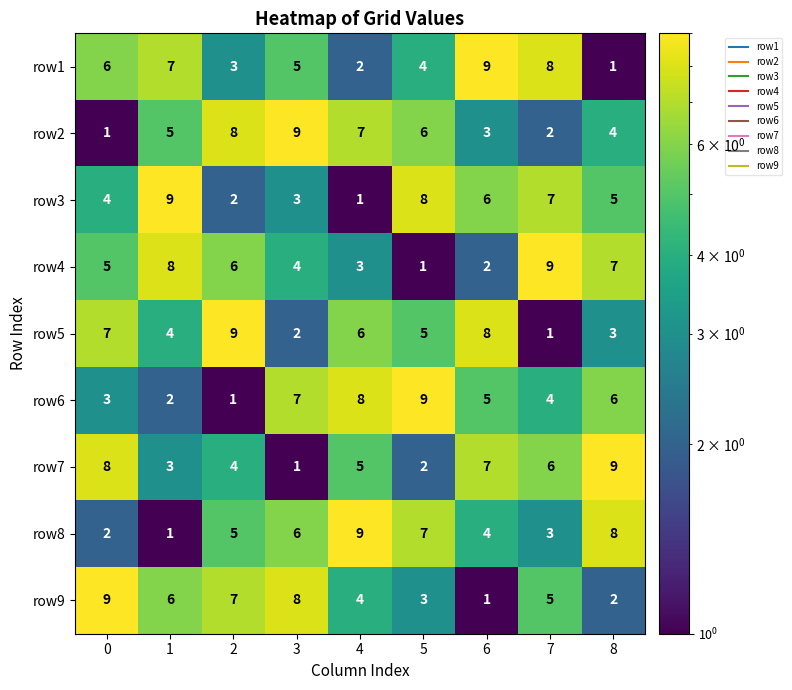

What is the greatest value displayed?

9